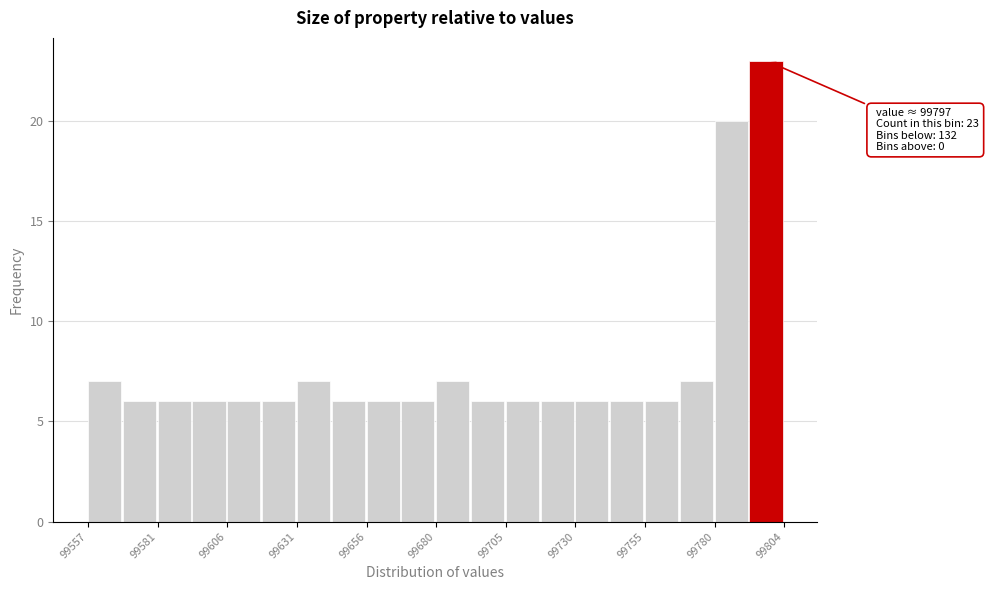

Read against the x-axis, roughly where is the centre of the tallest bar?

99800